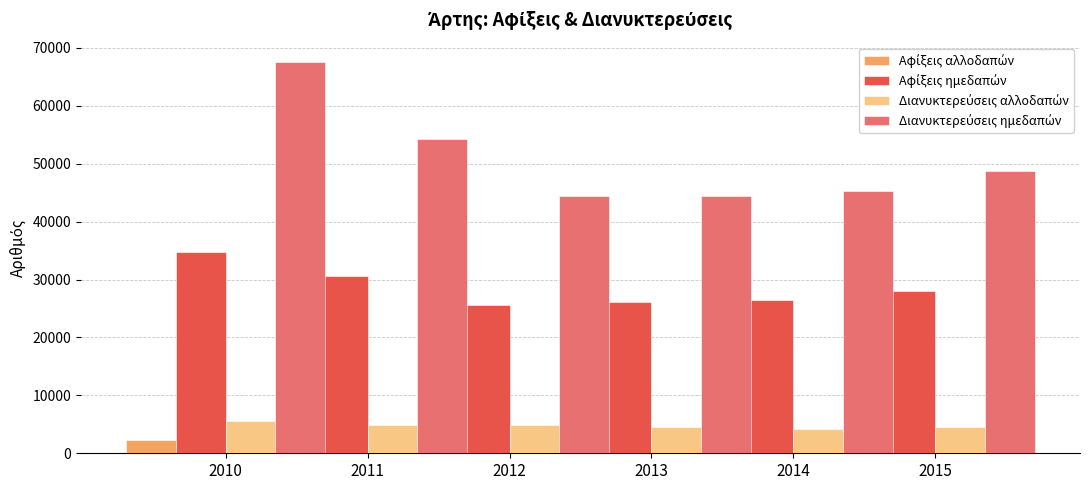

Is the value of Διανυκτερεύσεις αλλοδαπών at 2012 greater than the value of Αφίξεις αλλοδαπών at 2010?

Yes